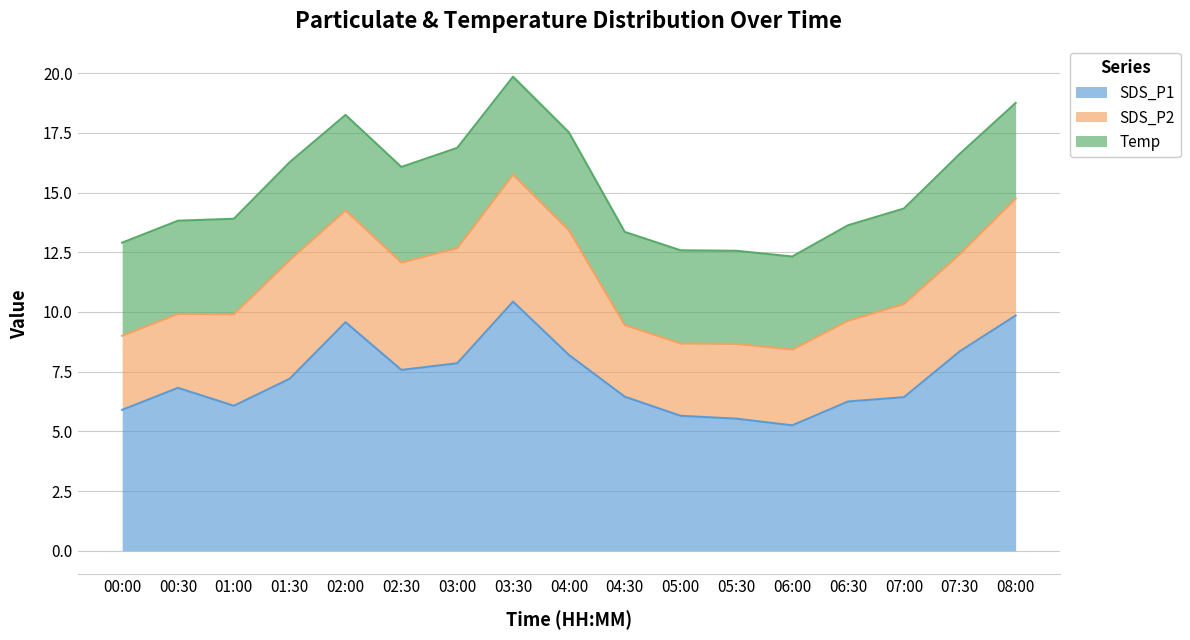

What is the spread (max minus min) of values at 01:30?

3.1